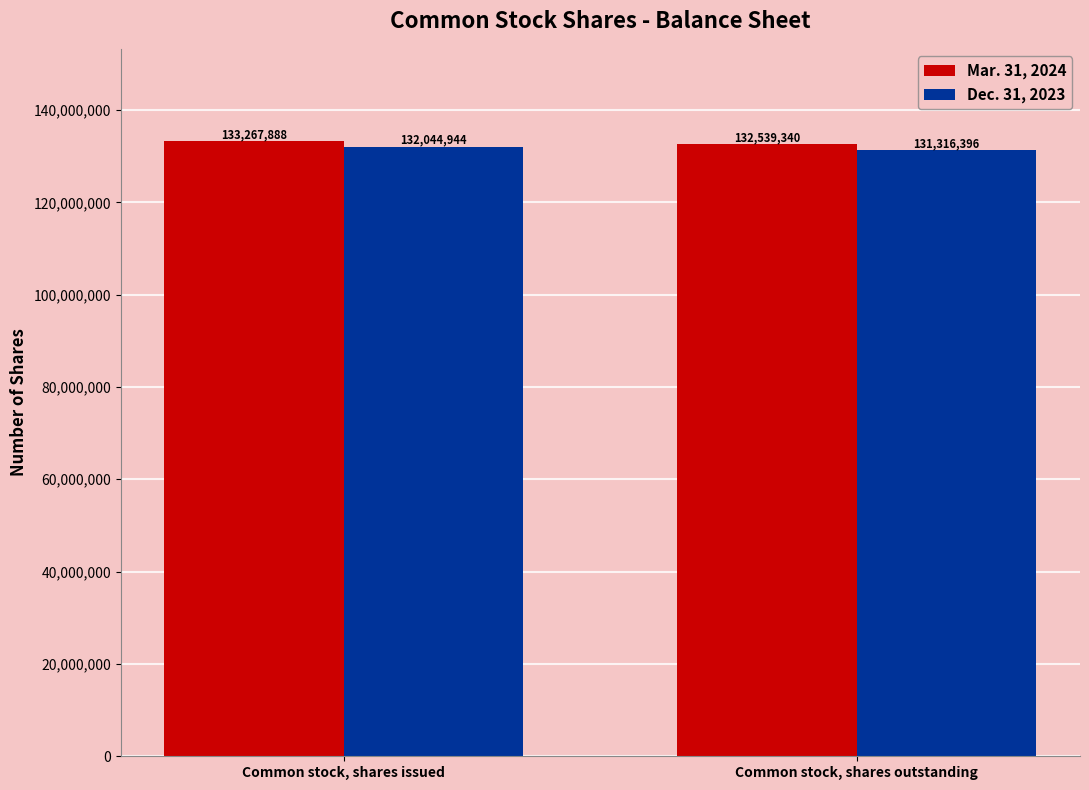

Rank the series by their maximum value, from lowest to highest.

Dec. 31, 2023, Mar. 31, 2024